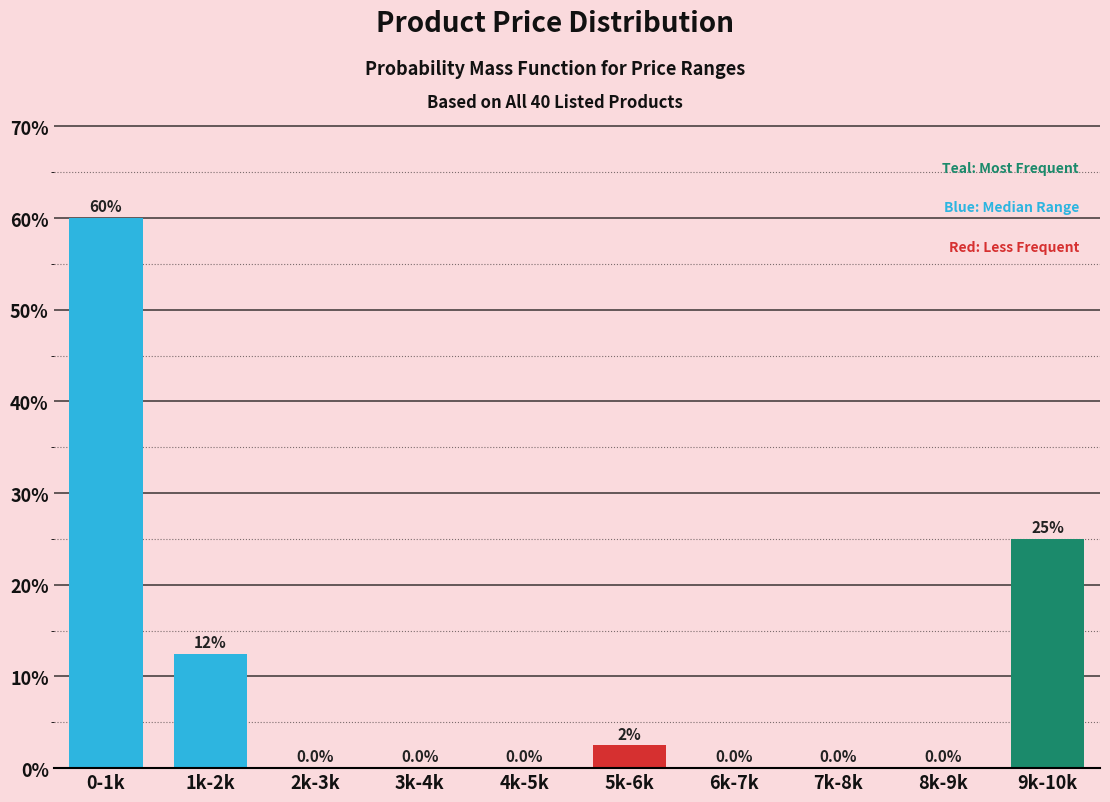

Reading left to right, what are all the values shown in this chart?

0-1k=60.0	1k-2k=12.5	2k-3k=0.0	3k-4k=0.0	4k-5k=0.0	5k-6k=2.5	6k-7k=0.0	7k-8k=0.0	8k-9k=0.0	9k-10k=25.0